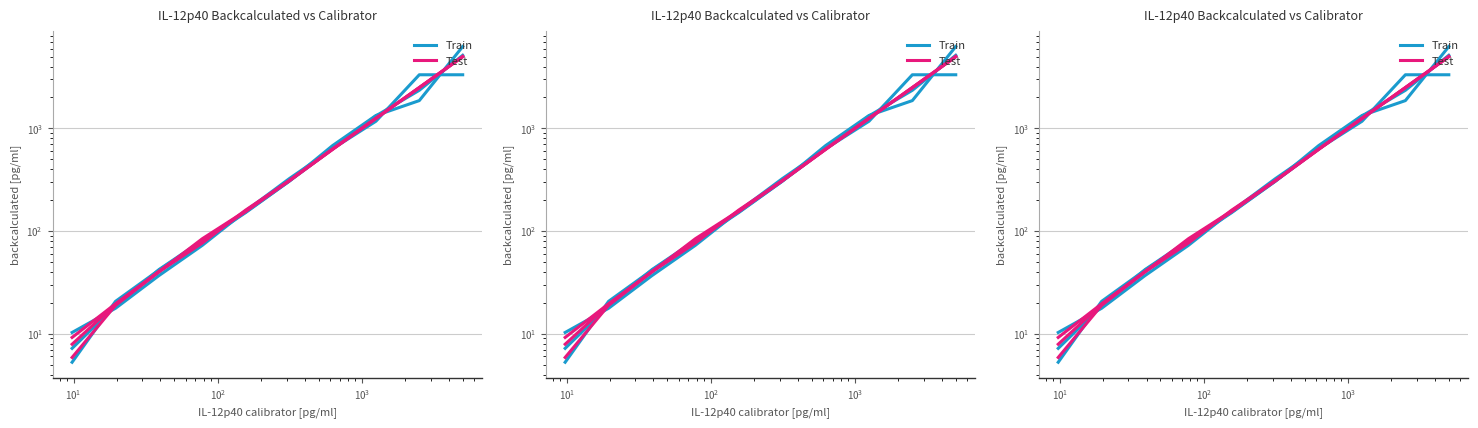

Which series has the largest total across all categories?

Test